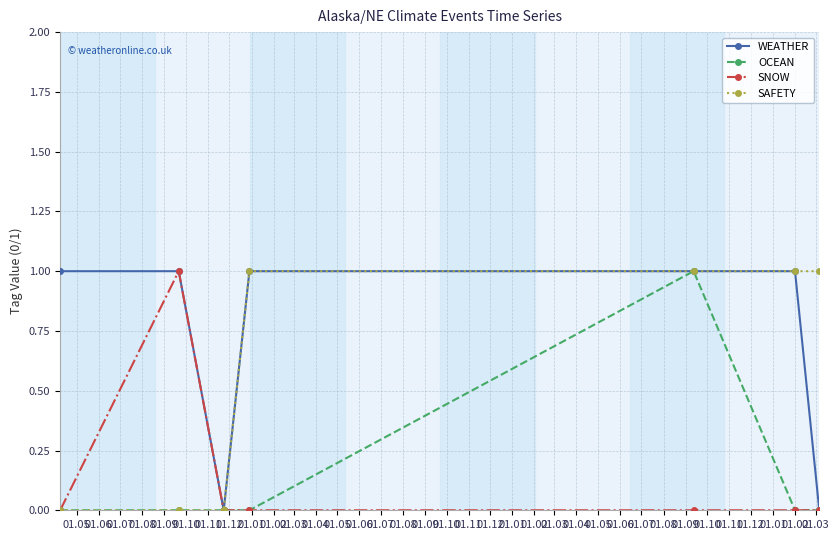

Is this an area chart (filled region under the line)?

No